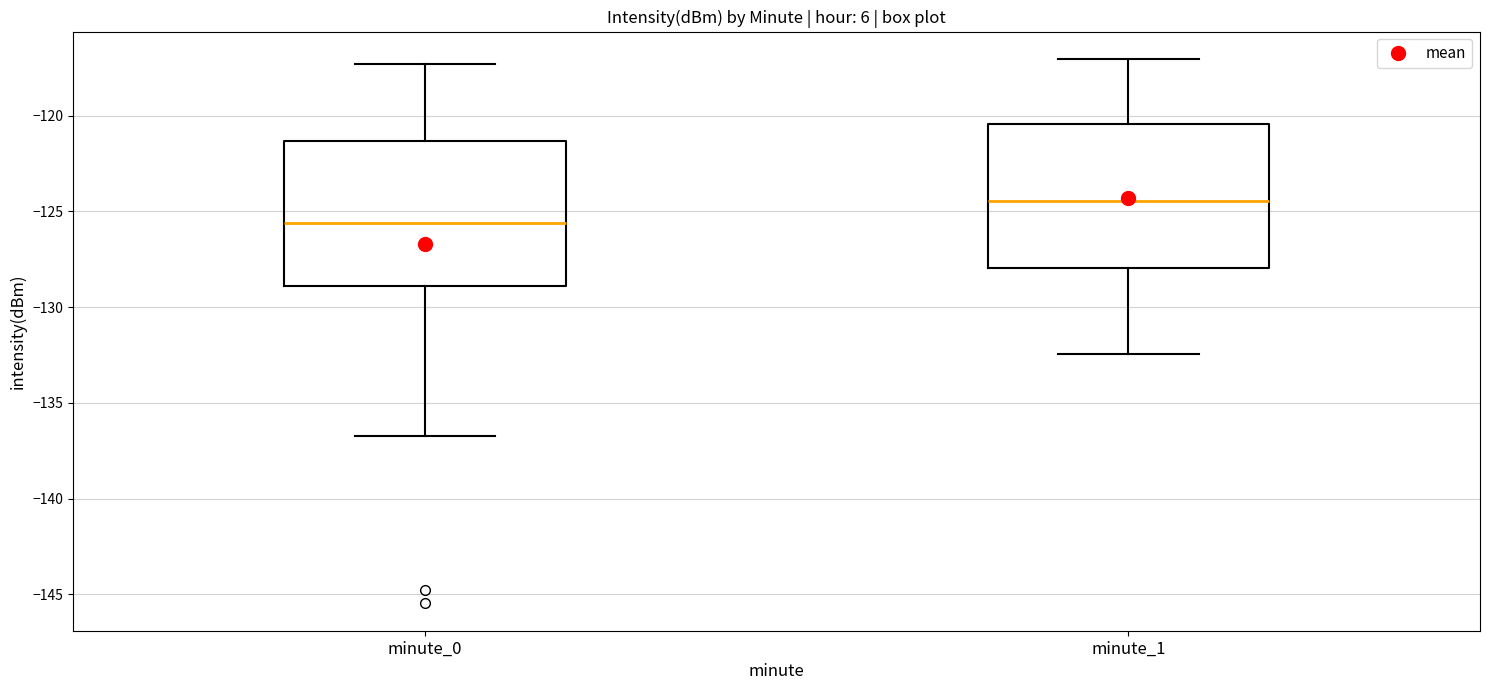

Reading left to right, read every box against the y-axis: the position of its median line, the range the box covers, and the ends of its whiskers. The values are not printed on the chart, so give them approximately, as read against the axis.

minute_0: median -125.5, box -129.0 to -121.5, whiskers -136.5 to -117.5
minute_1: median -124.5, box -128.0 to -120.5, whiskers -132.5 to -117.0